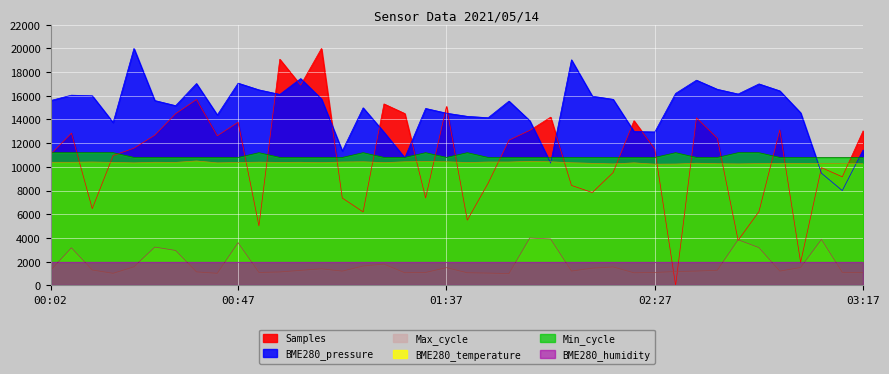

Which series changed the most between 01:52 and 03:17?

BME280_pressure